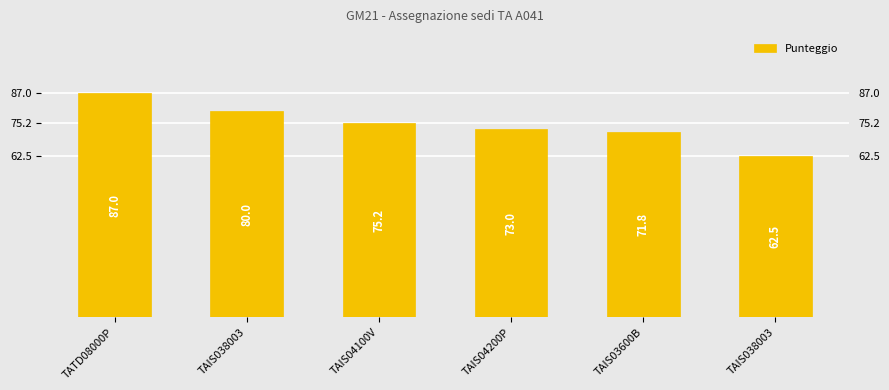

What is the average value?

74.9